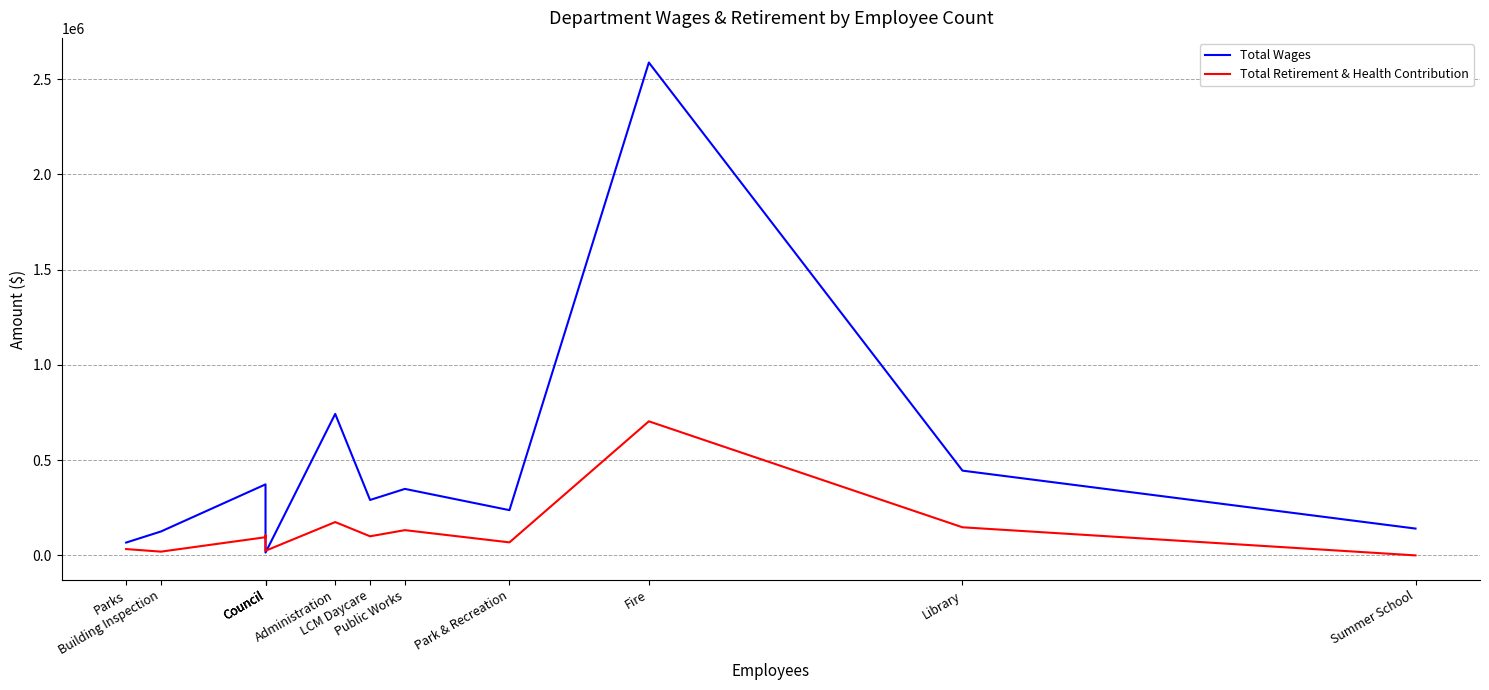

After their last crossing, which series has the higher values: Total Retirement & Health Contribution or Total Wages?

Total Wages